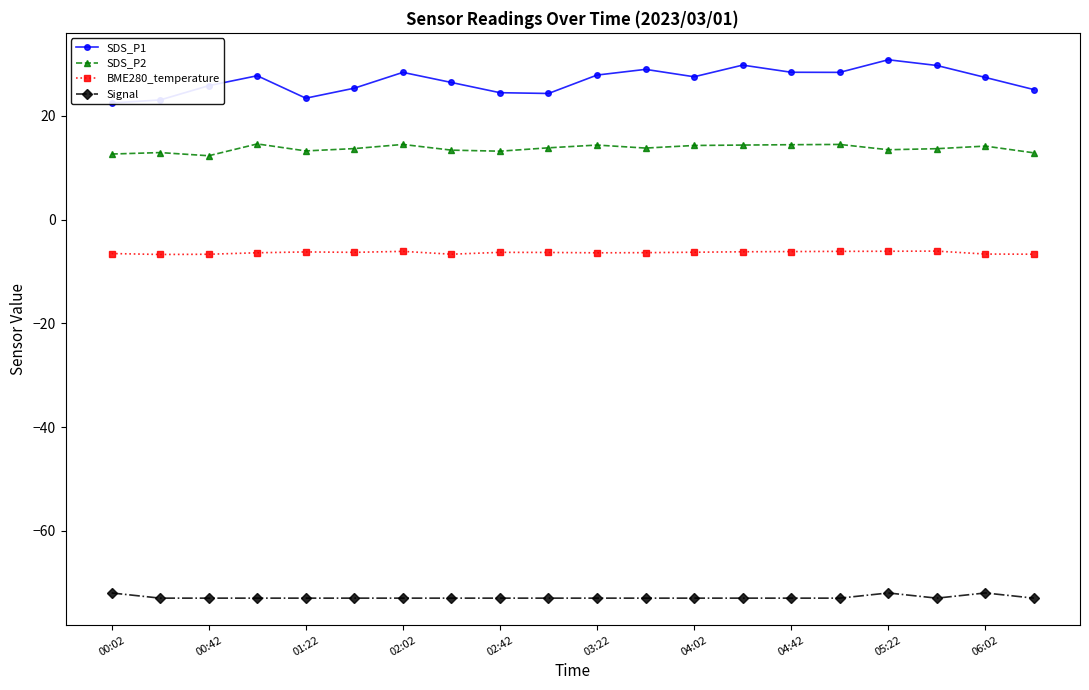

At which label is Signal closest to -72?

00:02